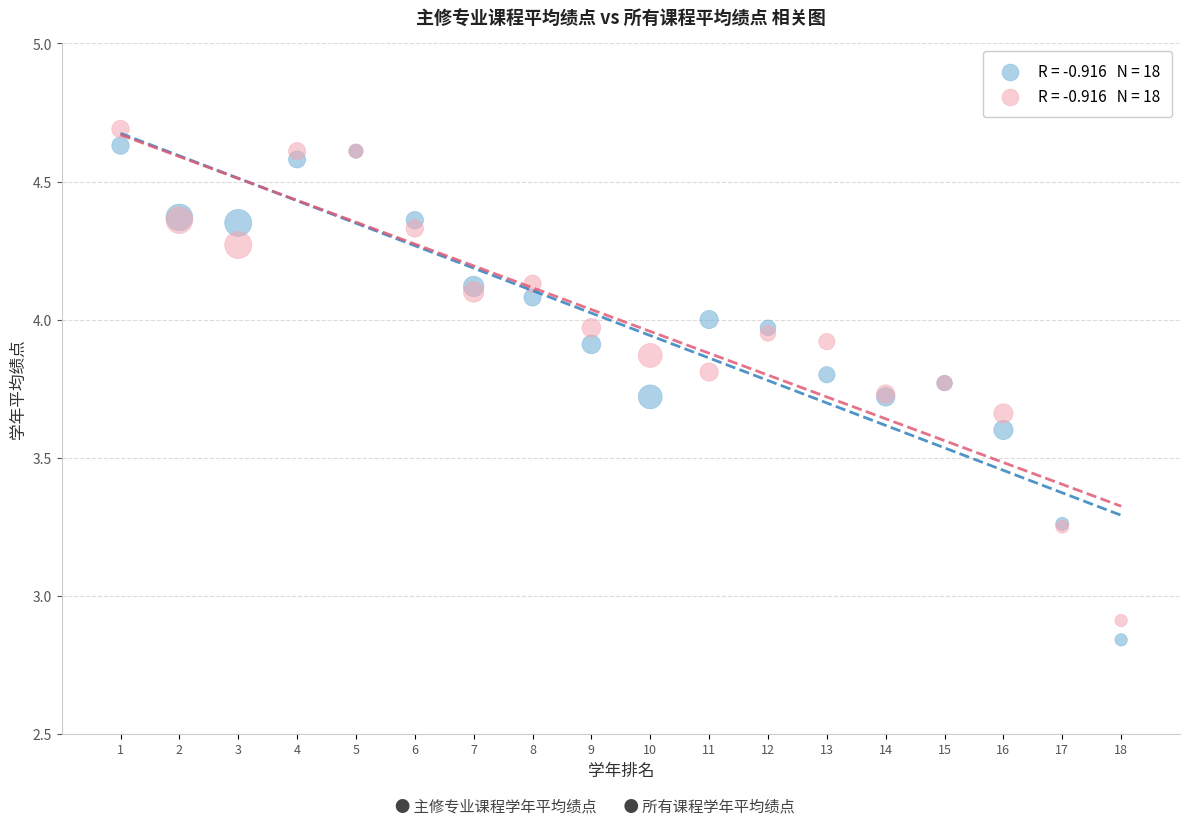

Across all series, what Y value is closest to 3?

2.9